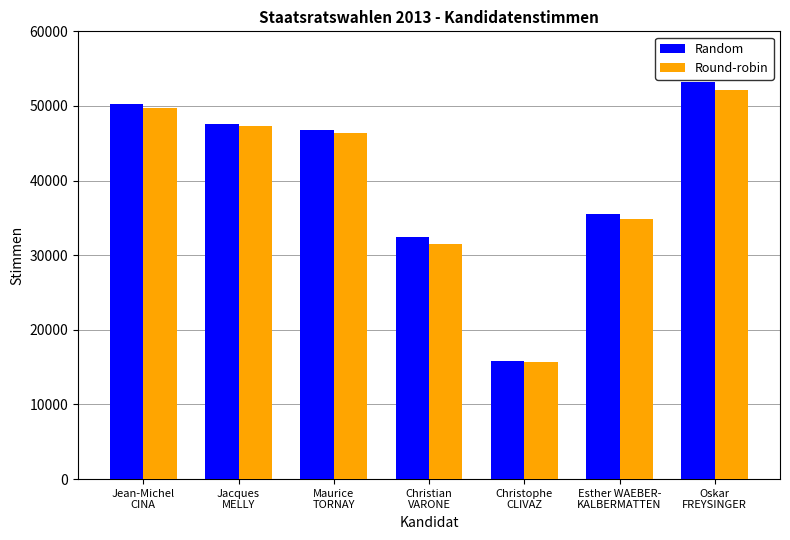

Which series has the largest total across all categories?

Random